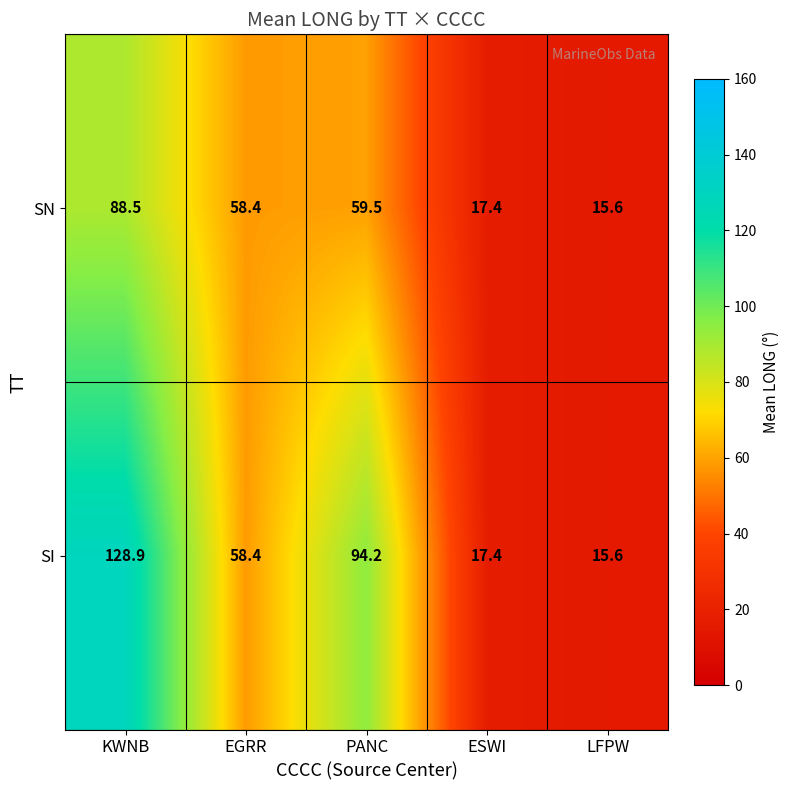

What is the sum of the SN values at KWNB and EGRR?

146.9